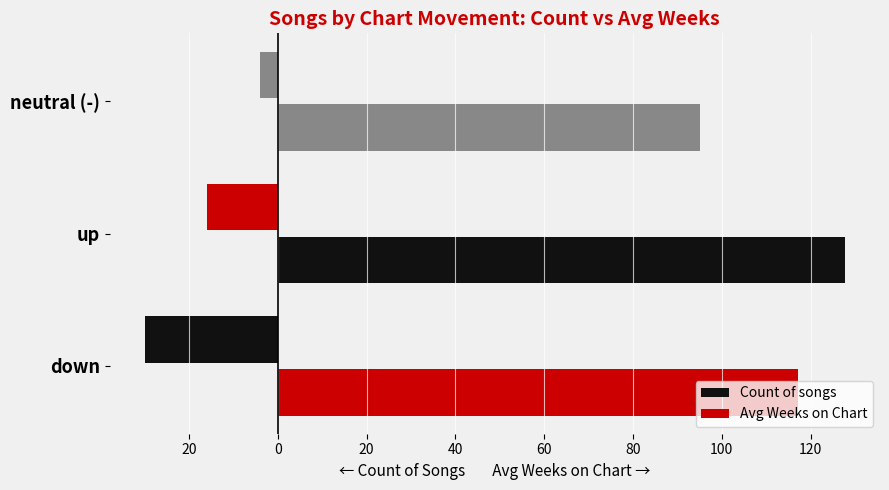

Does the chart contain any negative values?

Yes